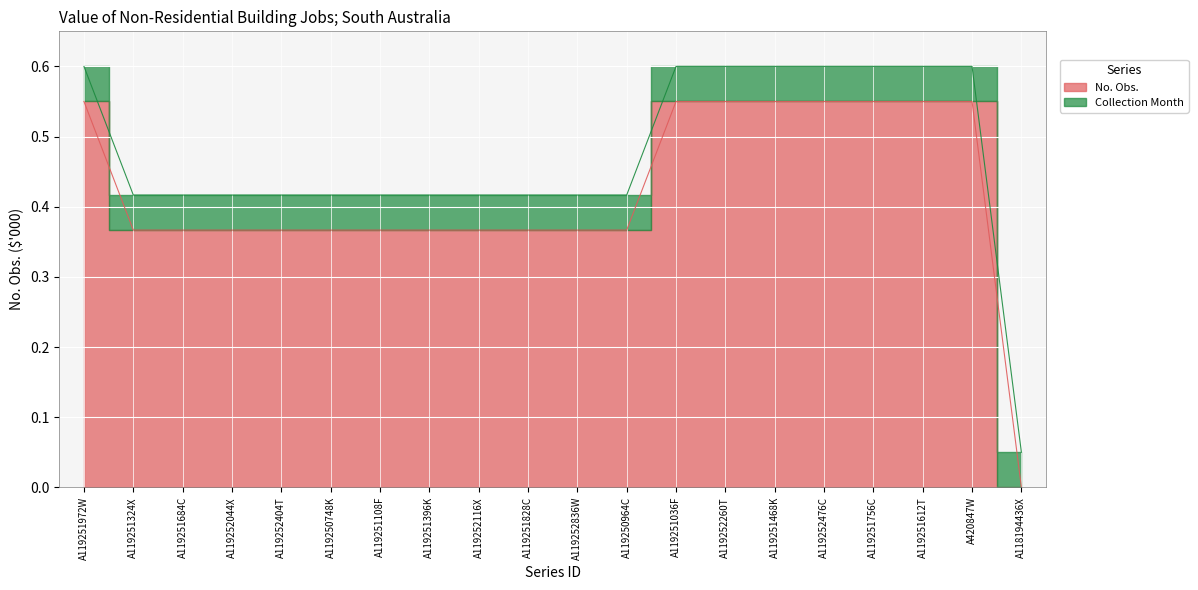

What is the label of the 20th point from the right?

A119251972W